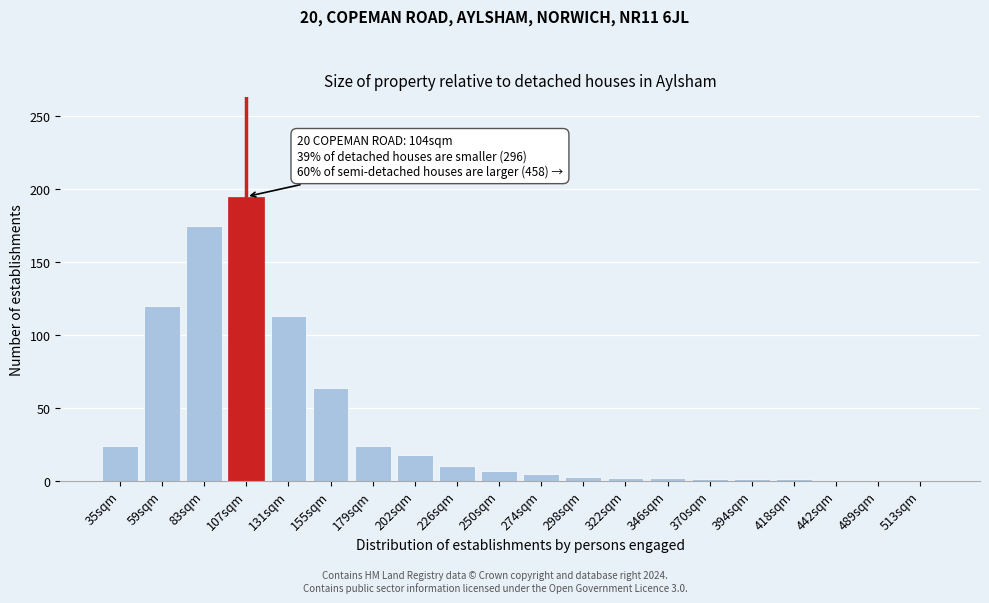

What is the change in value from 202sqm to 250sqm?

-11